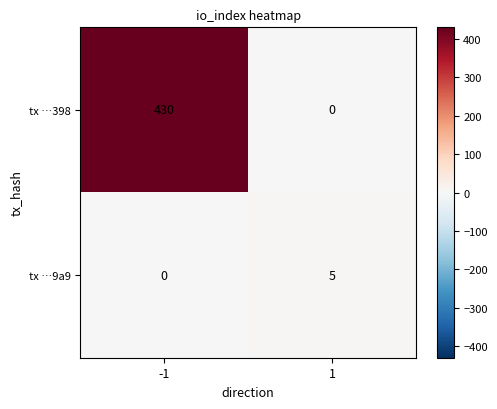

Is the value of tx …9a9 at 1 greater than the value of tx …398 at -1?

No